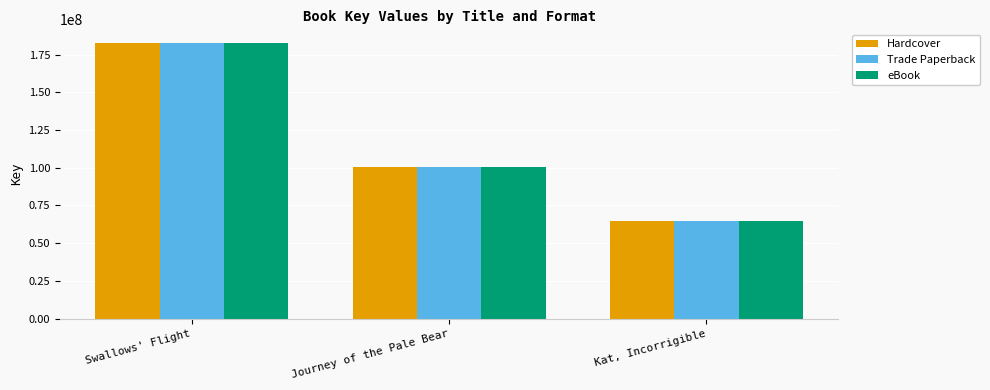

What is the minimum value shown in the chart?

64479023